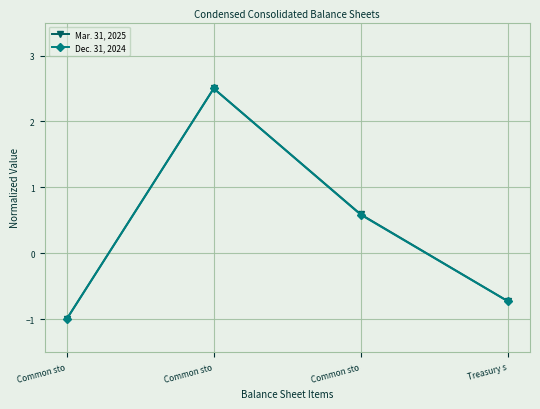

Reading left to right, transcribe all the data shown in this chart.

Mar. 31, 2025: Common sto=-1.0	Common sto=2.5	Common sto=0.6	Treasury s=-0.7
Dec. 31, 2024: Common sto=-1.0	Common sto=2.5	Common sto=0.6	Treasury s=-0.7